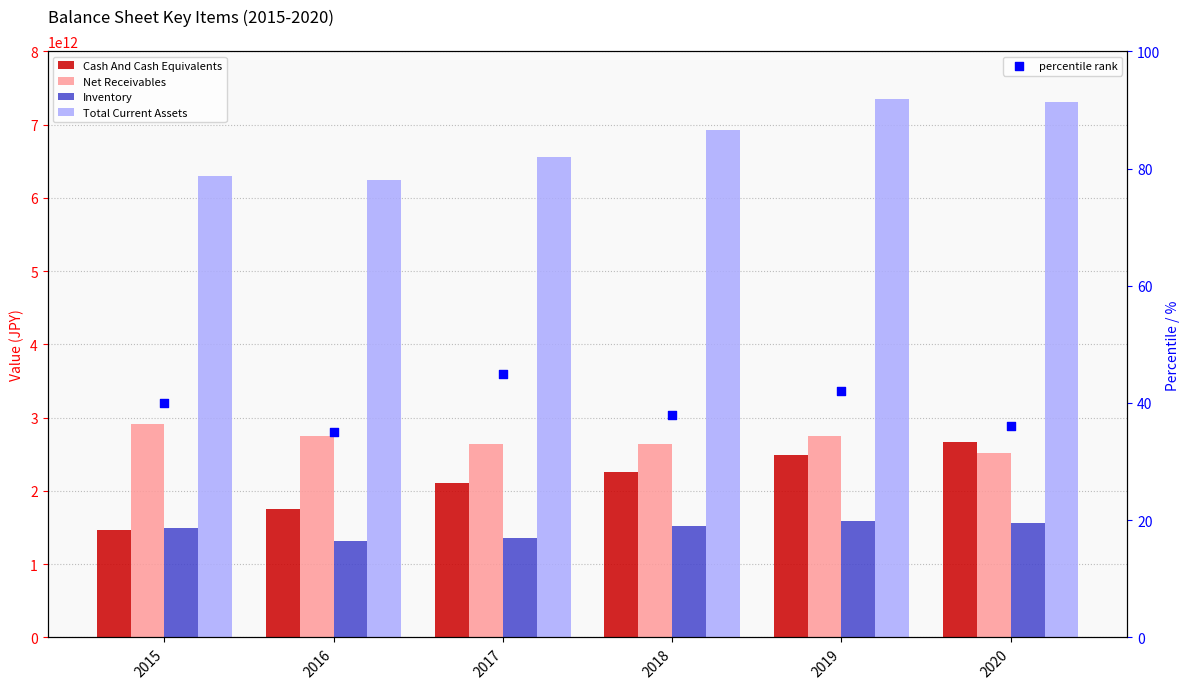

At which category is the sum across all series the highest?

2019